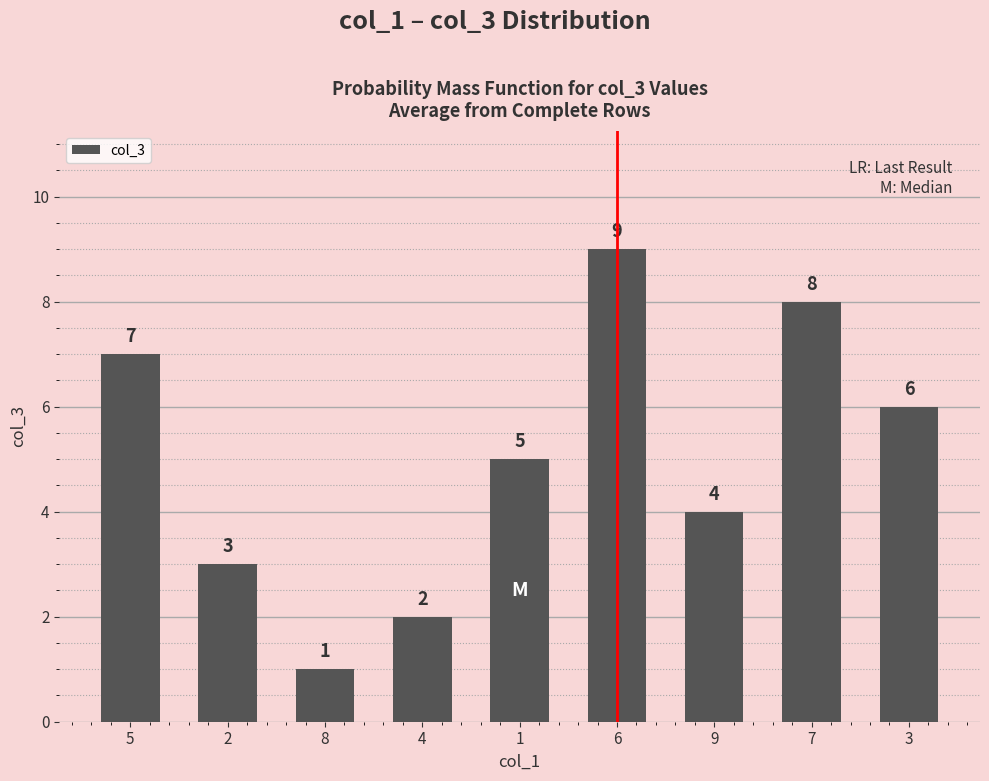

Reading left to right, extract all data points from this chart.

5=7	2=3	8=1	4=2	1=5	6=9	9=4	7=8	3=6